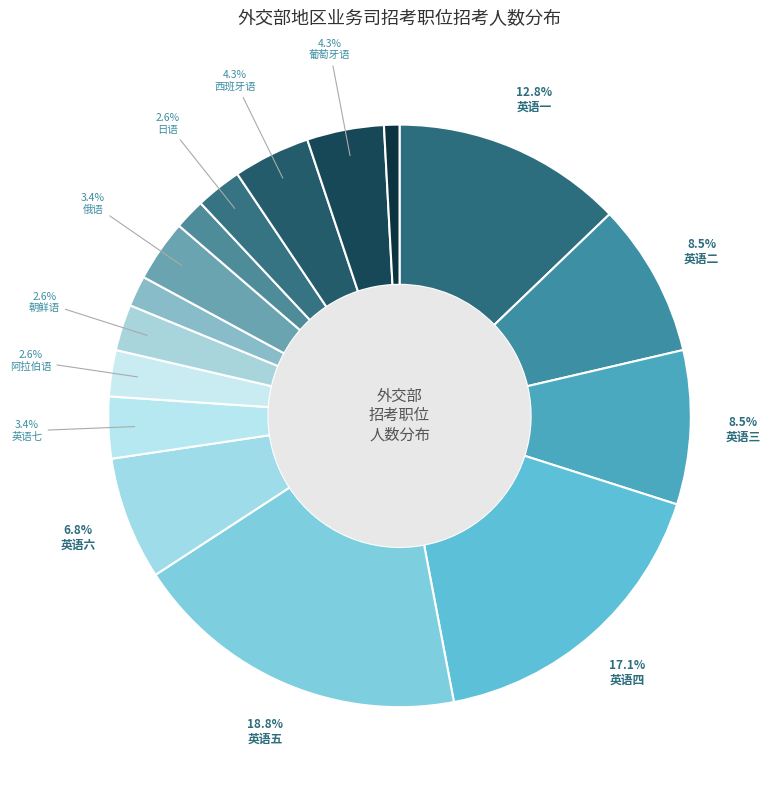

Count the number of slices in the pie.

16